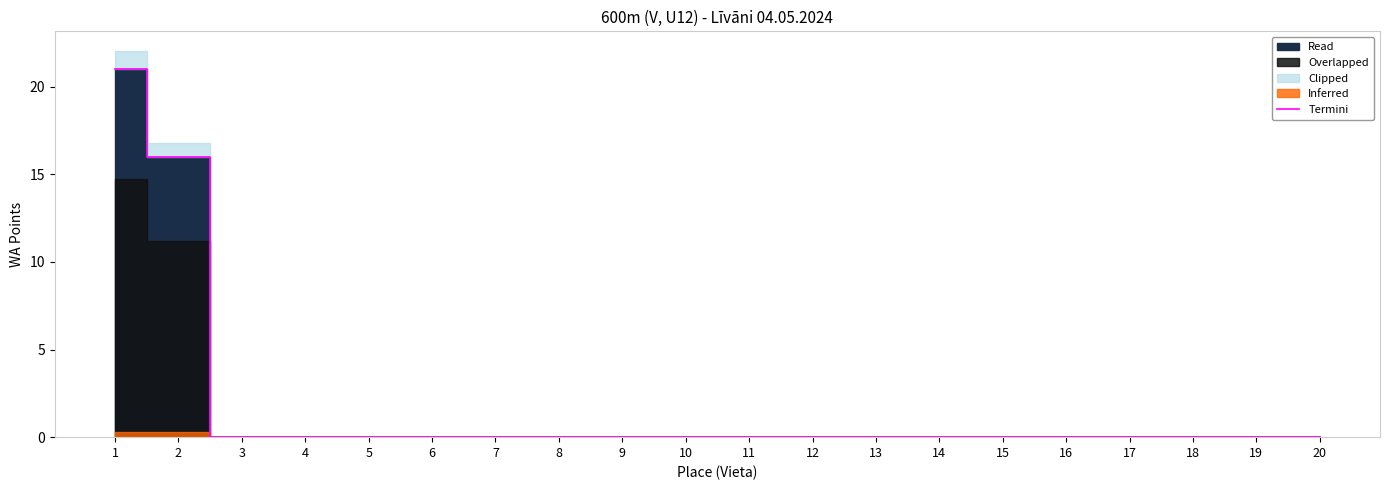

What is the maximum value shown in the chart?

21